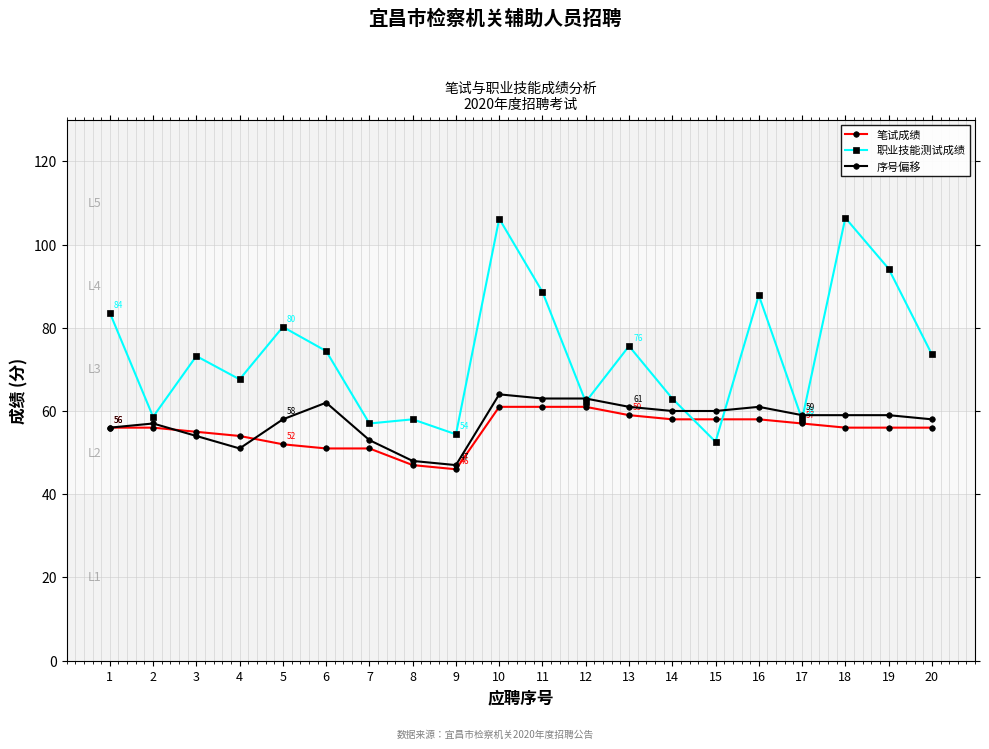

What value does the 笔试成绩 series have at 6?

51.0